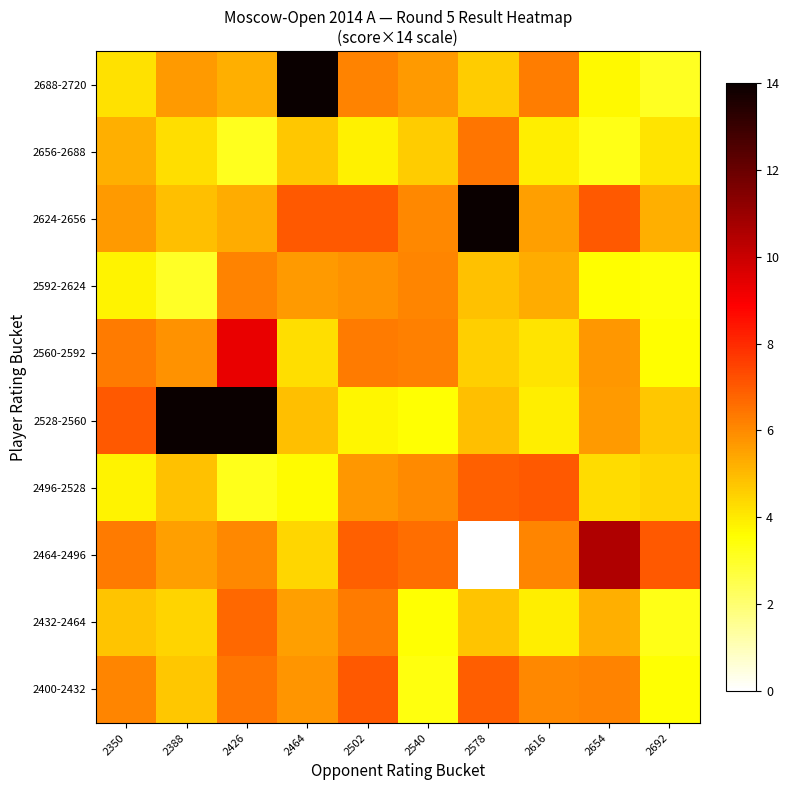

Reading right to left, extract all data points from this chart.

2400-2432: 2692=3.5	2654=6.1	2616=6.0	2578=6.9	2540=3.4	2502=7.0	2464=5.8	2426=6.4	2388=4.8	2350=6.1
2432-2464: 2692=3.3	2654=5.2	2616=3.9	2578=4.8	2540=3.5	2502=6.3	2464=5.6	2426=6.7	2388=4.5	2350=4.8
2464-2496: 2692=7.0	2654=10.5	2616=6.1	2578=0.0	2540=6.6	2502=6.9	2464=4.4	2426=6.0	2388=5.5	2350=6.3
2496-2528: 2692=4.5	2654=4.3	2616=7.0	2578=6.9	2540=6.0	2502=5.7	2464=3.6	2426=3.2	2388=4.9	2350=3.8
2528-2560: 2692=4.7	2654=5.7	2616=3.9	2578=4.9	2540=3.5	2502=3.8	2464=4.9	2426=14.0	2388=14.0	2350=7.0
2560-2592: 2692=3.6	2654=5.7	2616=4.2	2578=4.5	2540=6.2	2502=6.3	2464=4.2	2426=9.3	2388=5.8	2350=6.3
2592-2624: 2692=3.5	2654=3.6	2616=5.3	2578=4.8	2540=6.1	2502=5.8	2464=5.7	2426=6.1	2388=3.0	2350=3.8
2624-2656: 2692=5.2	2654=7.0	2616=5.5	2578=14.0	2540=6.1	2502=7.0	2464=7.0	2426=5.3	2388=4.9	2350=5.7
2656-2688: 2692=4.1	2654=3.2	2616=3.9	2578=6.4	2540=4.6	2502=3.9	2464=4.7	2426=3.1	2388=4.2	2350=5.2
2688-2720: 2692=3.1	2654=3.7	2616=6.3	2578=4.6	2540=5.7	2502=6.1	2464=14.0	2426=5.2	2388=5.6	2350=4.2